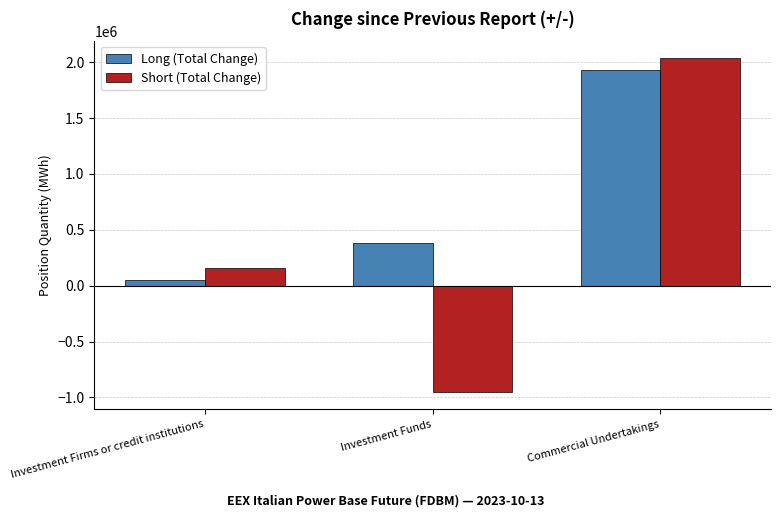

What is the difference between the highest and lowest values at Investment Firms or credit institutions?

105224